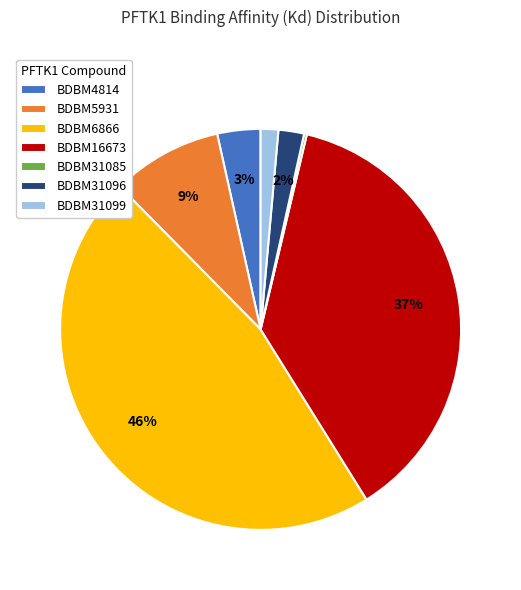

To the nearest percent, what is the combined percentage of BDBM5931 and BDBM31099?

10%